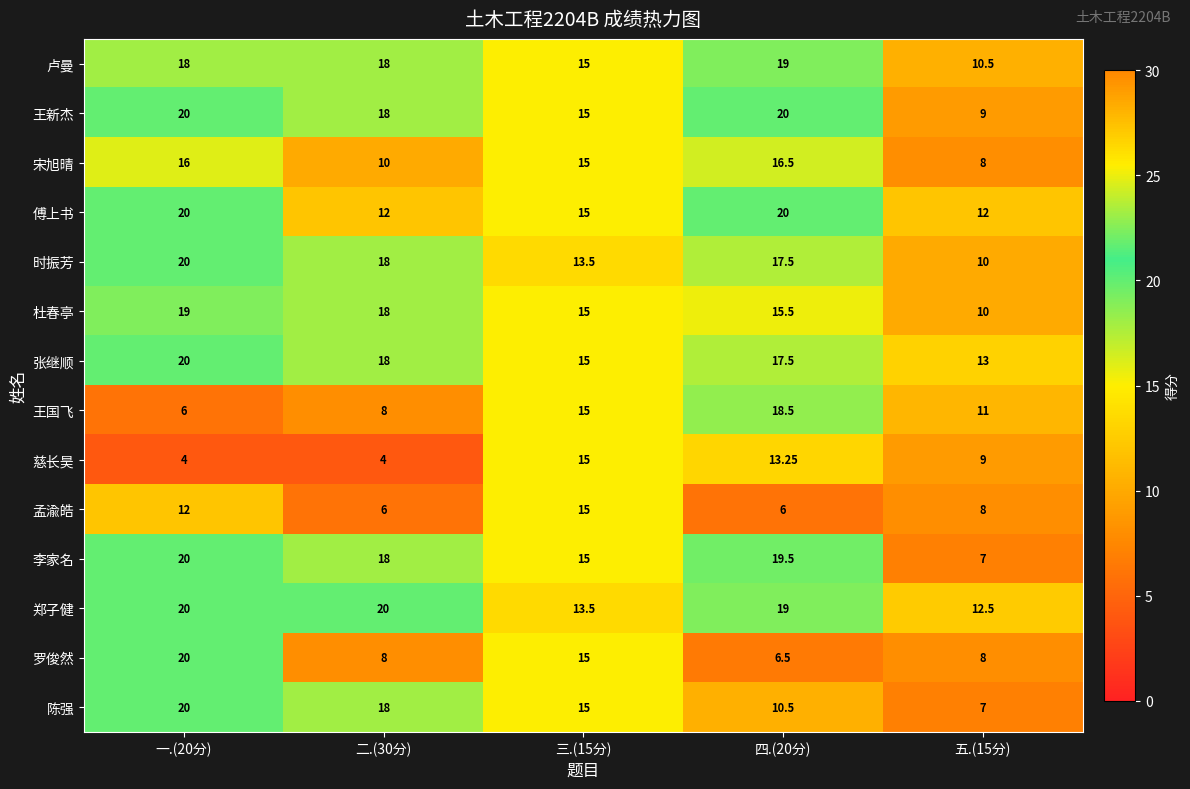

Is the value of 郑子健 at 四.(20分) greater than the value of 张继顺 at 一.(20分)?

No